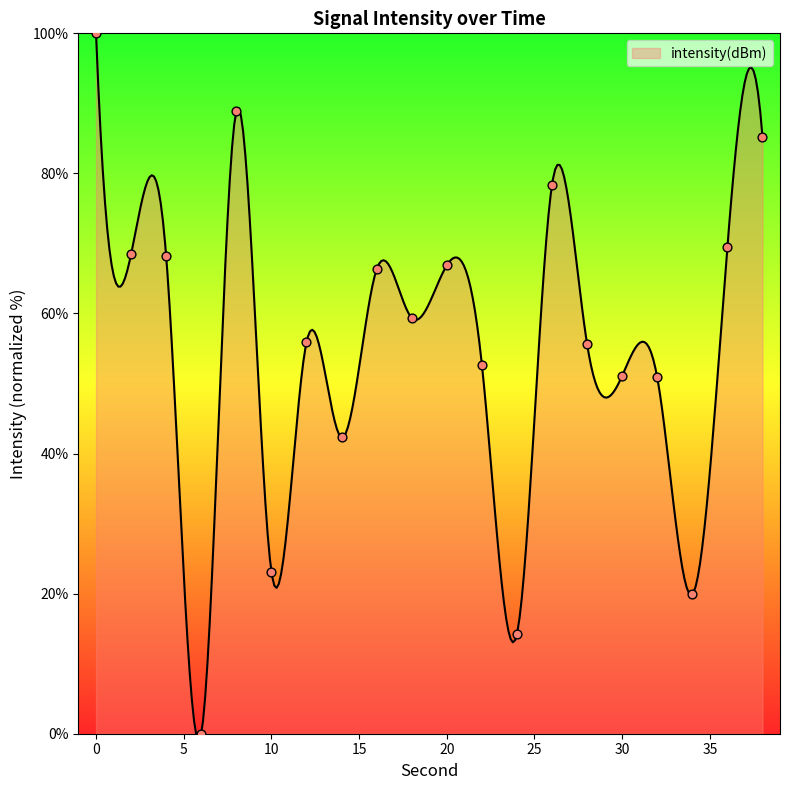

Approximately how many times larger is the value at 16 compared to 12?

1.2